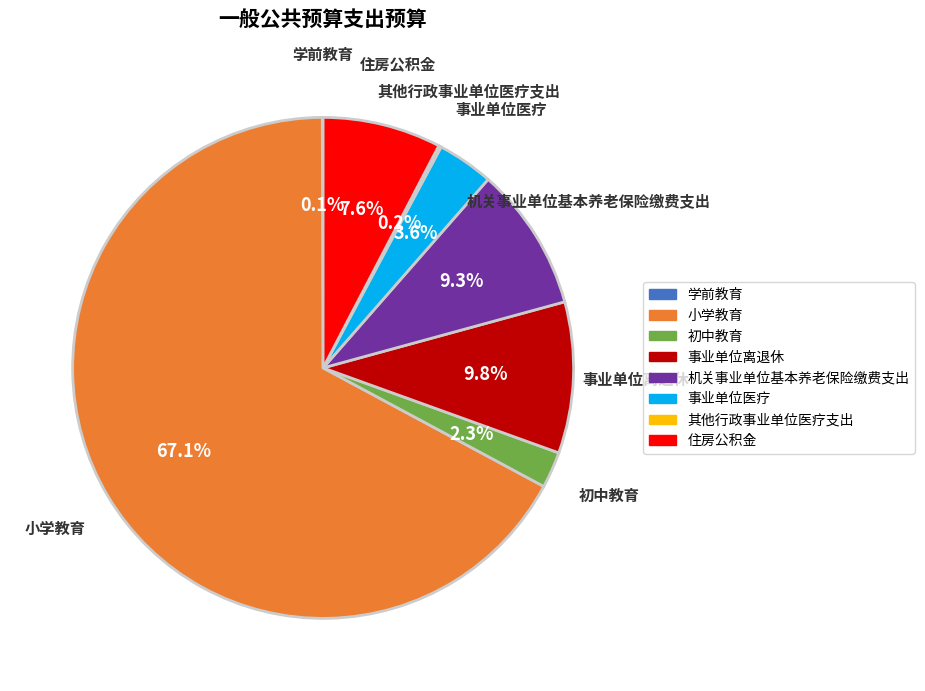

Does 小学教育 represent more than half of the total?

Yes